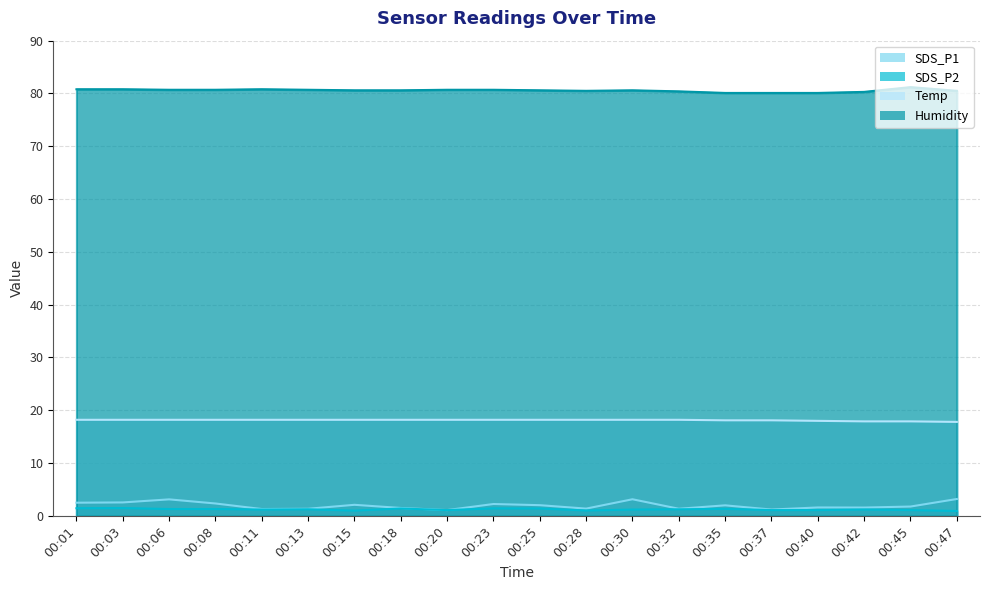

Count the number of categories in the chart.

20